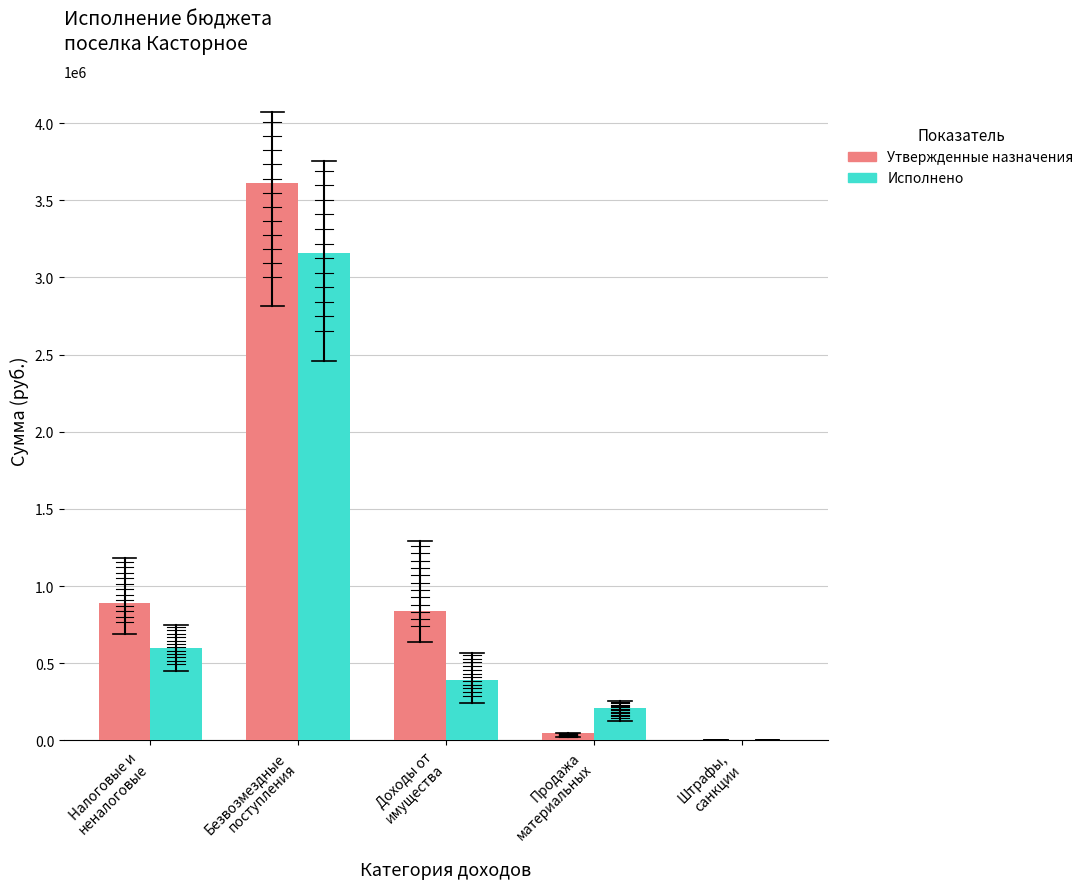

What is the maximum value for Утвержденные назначения?

3612900.0